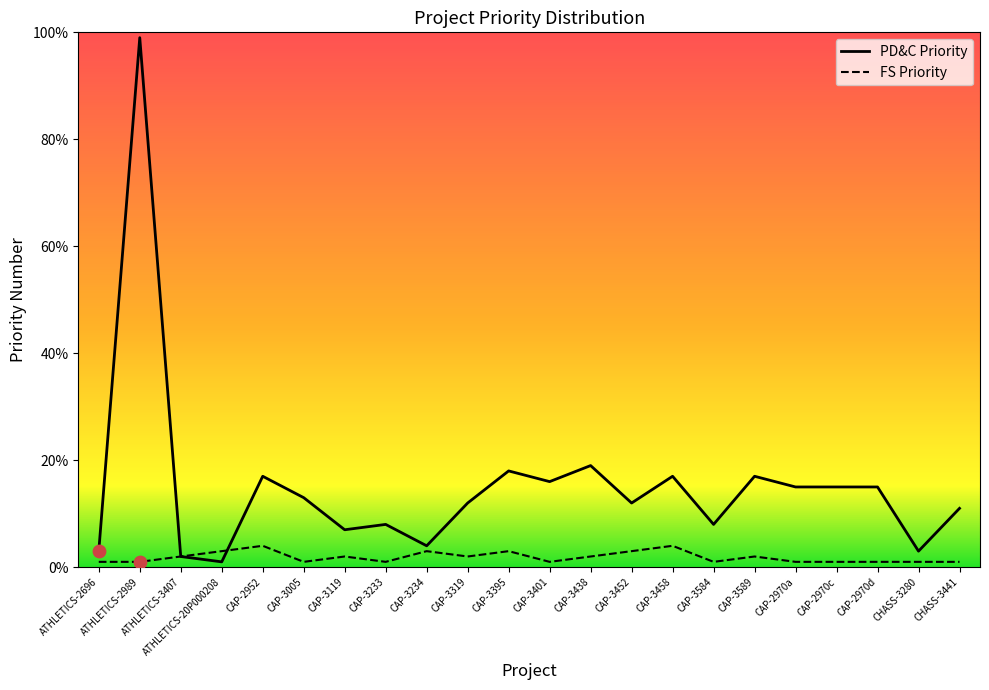

What is the total value across all series at CAP-3589?

19